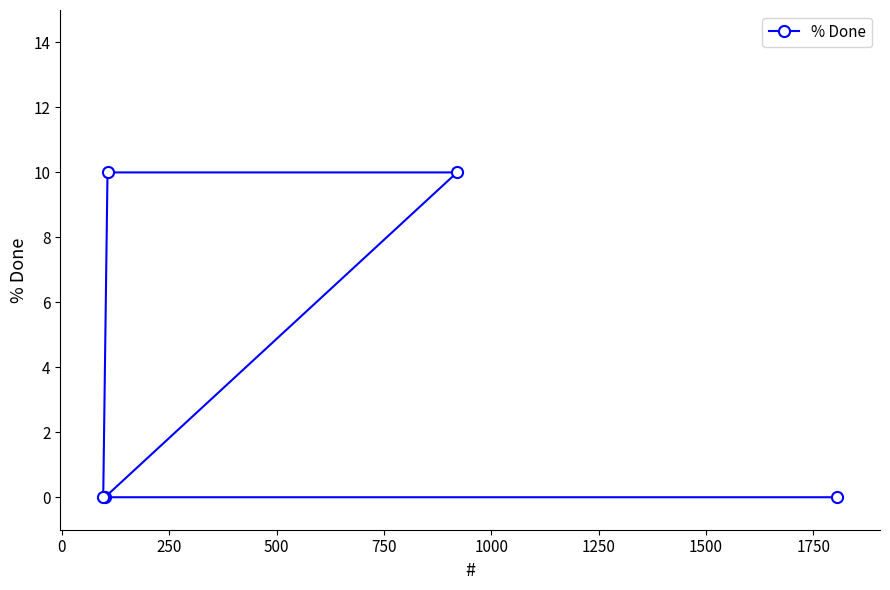

What is the sum of all values?

20